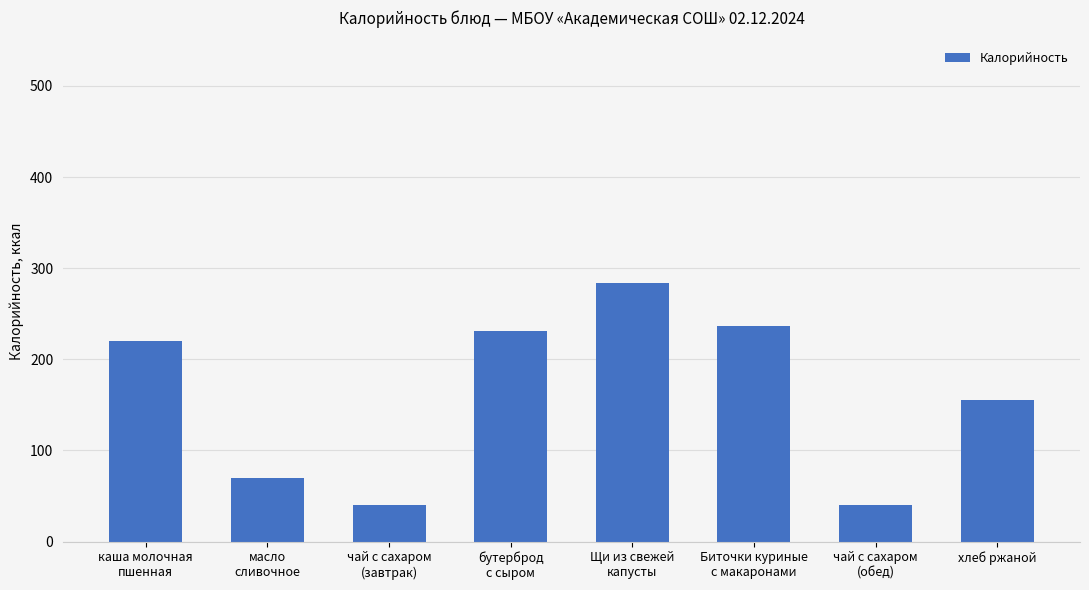

What is the maximum value shown in the chart?

284.0